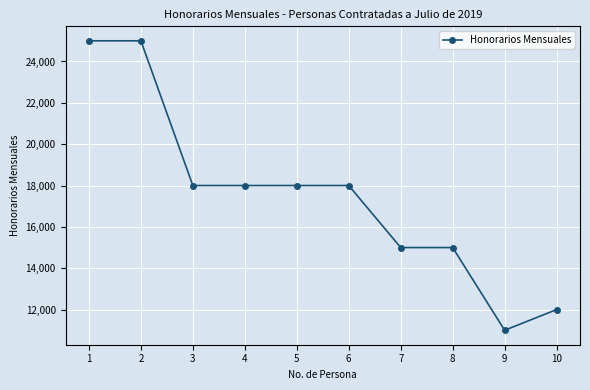

Reading left to right, what are all the values shown in this chart?

1=25000	2=25000	3=18000	4=18000	5=18000	6=18000	7=15000	8=15000	9=11000	10=12000